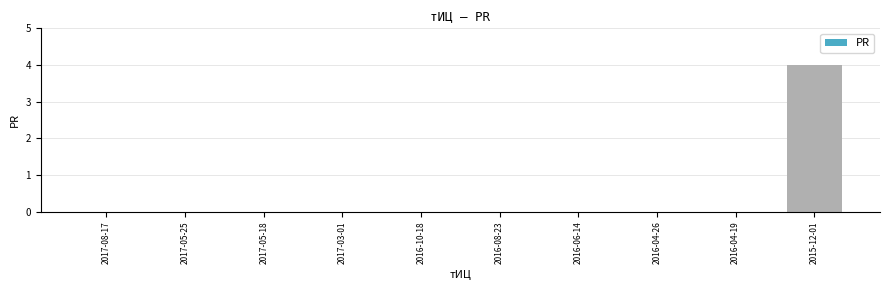

The value at 2016-04-19 is -1. True or false?

False